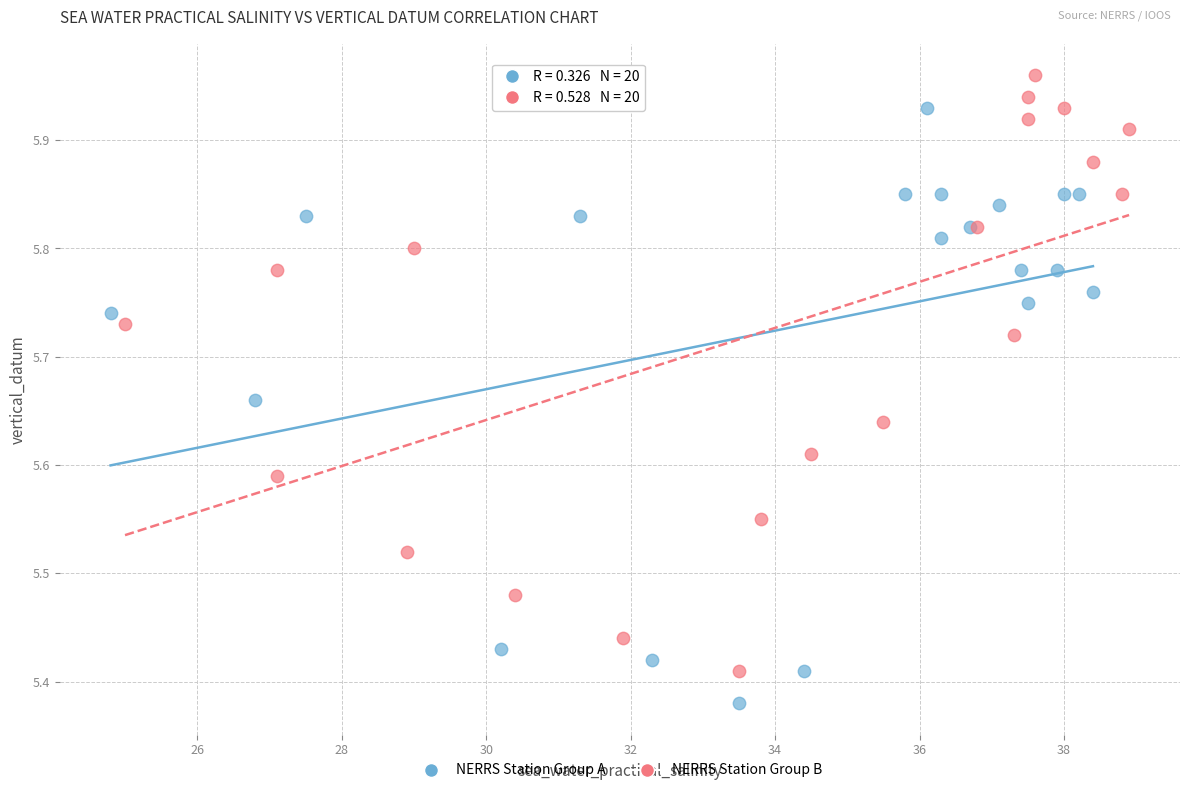

Which series reaches the maximum Y coordinate?

NERRS Station Group B